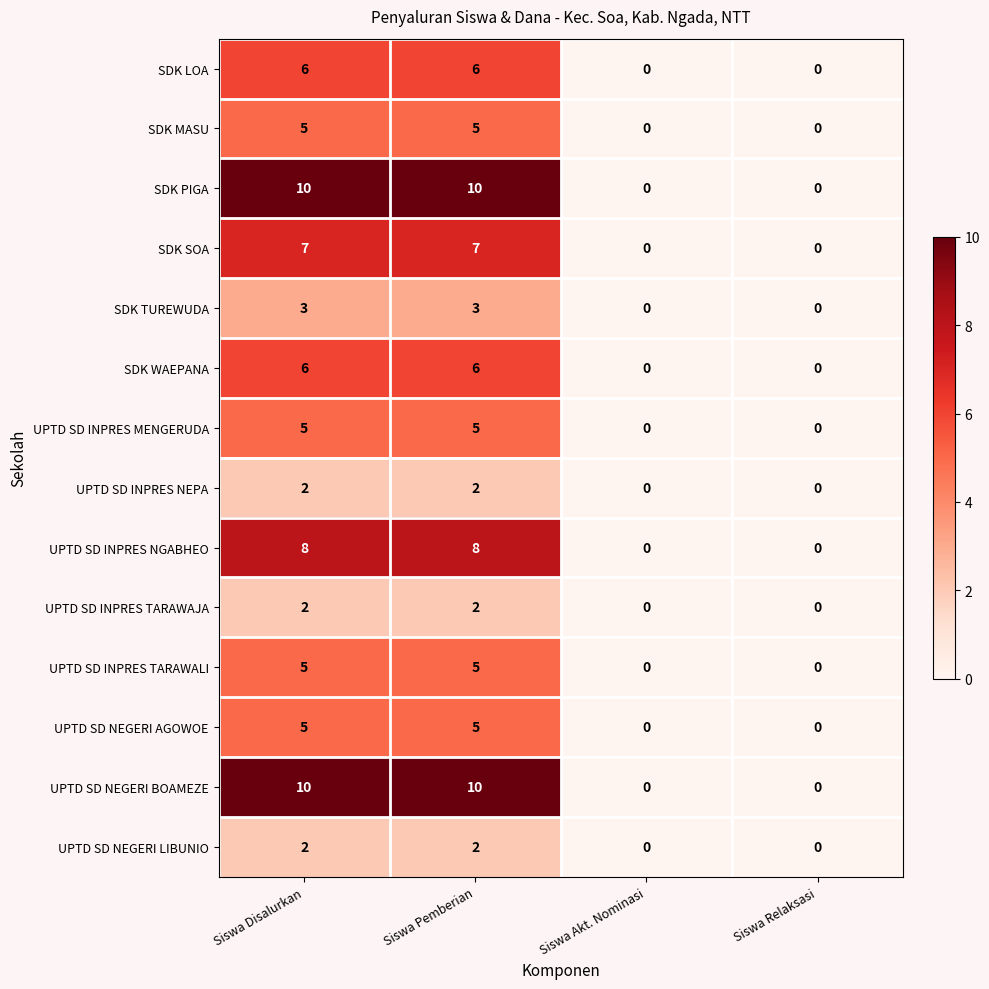

What is the difference between the maximum and minimum values in the SDK PIGA series?

10